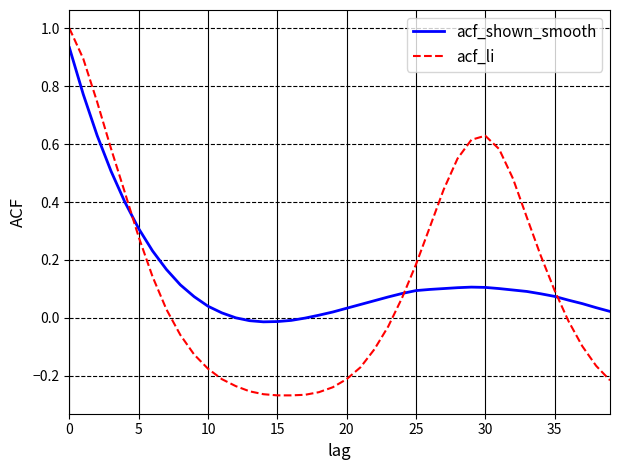

What is the greatest value displayed?

1.0